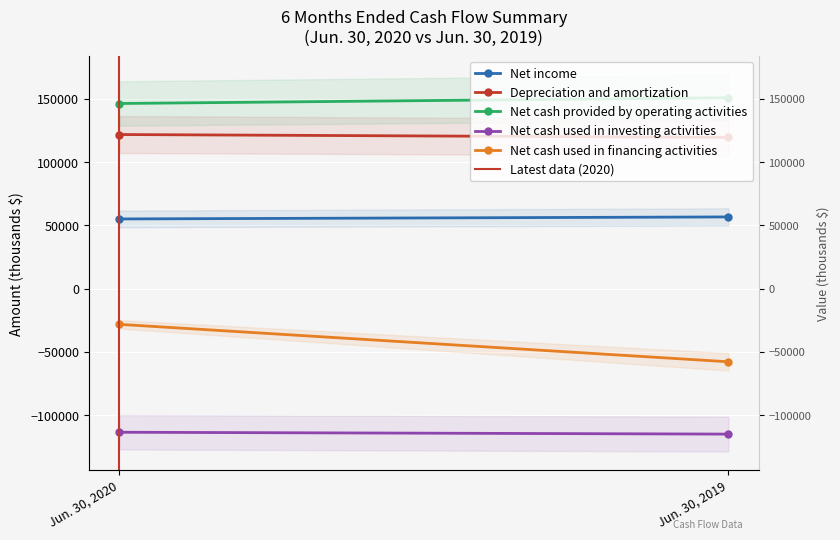

At which category is the sum across all series the highest?

Jun. 30, 2020